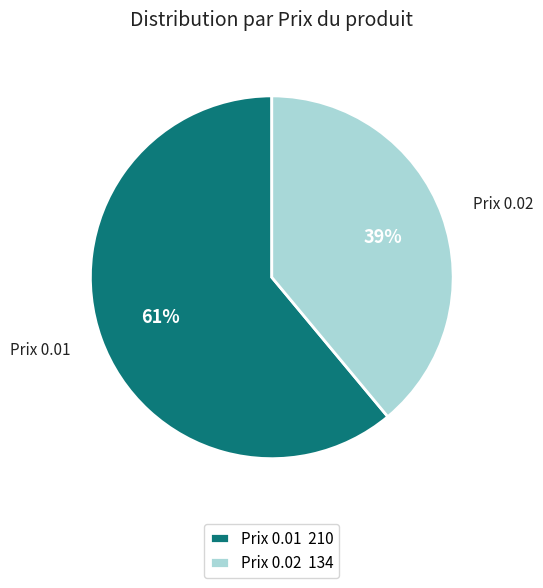

Is there a majority slice in this chart?

Yes